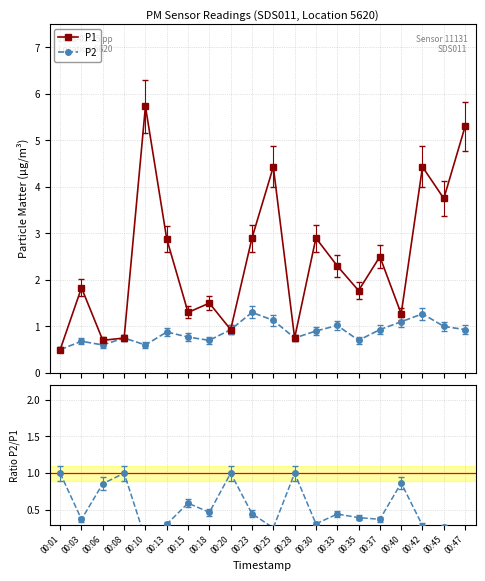

Which category has the lowest value in the P1 series?

00:01